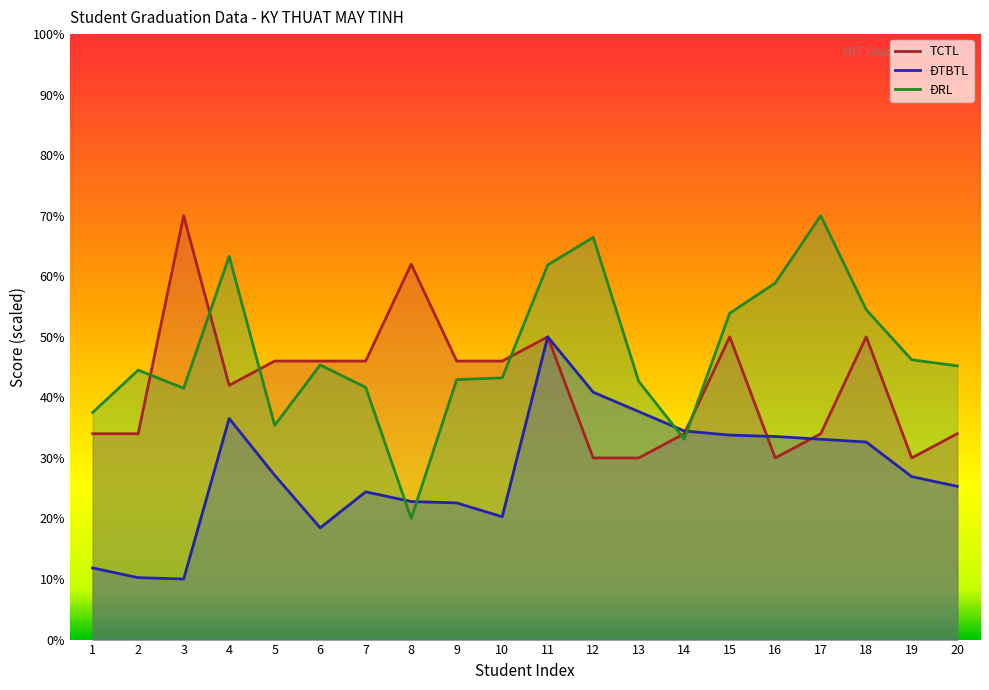

Rank the series at 3 from highest to lowest value.

TCTL, ĐRL, ĐTBTL